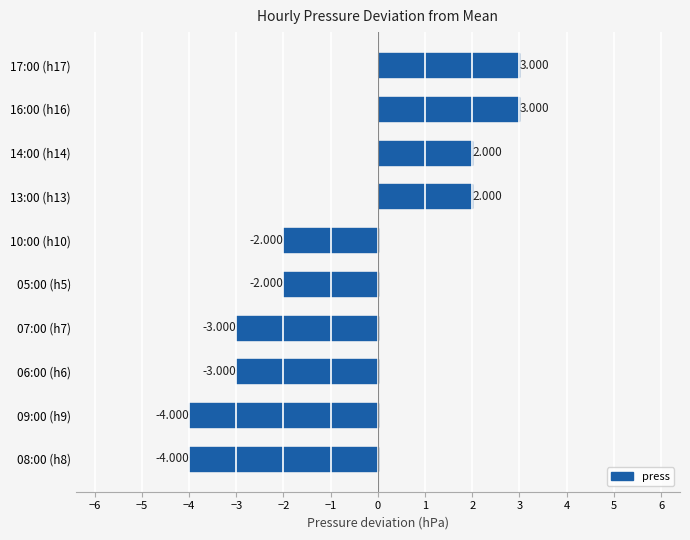

How many series are shown in this chart?

1